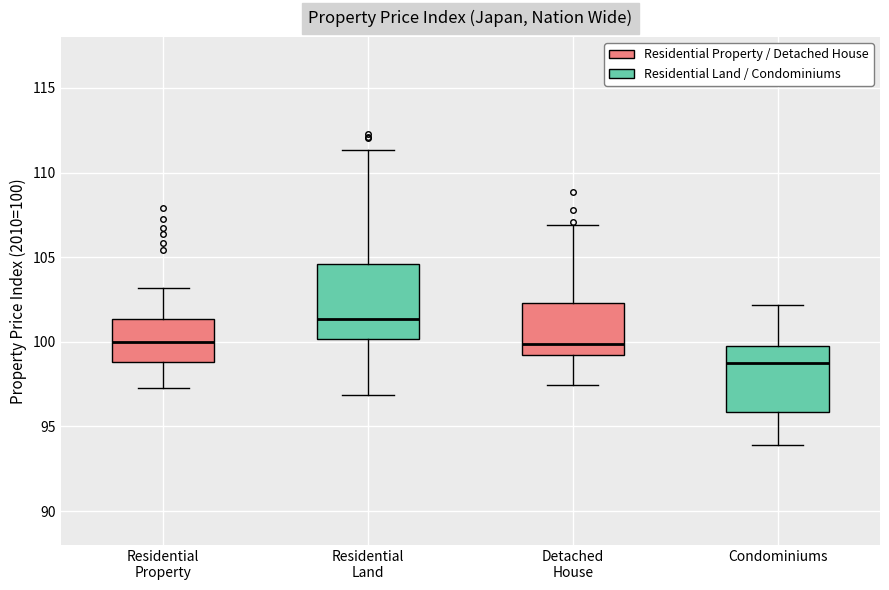

Comparing the boxes themselves (not the whiskers), which one is the tallest?

Residential Land